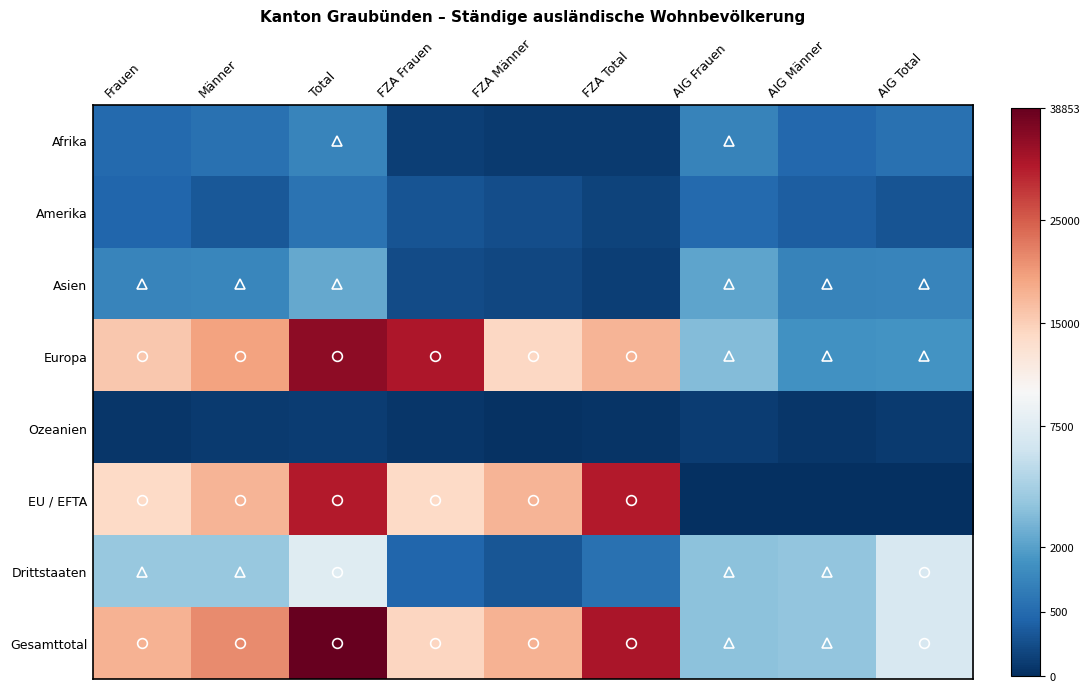

What is the spread (max minus min) of values at FZA Frauen?

175.4